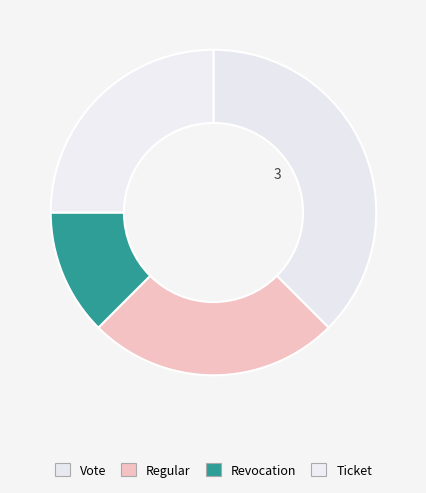

Rank the categories by value from lowest to highest.

Revocation, Regular, Ticket, Vote